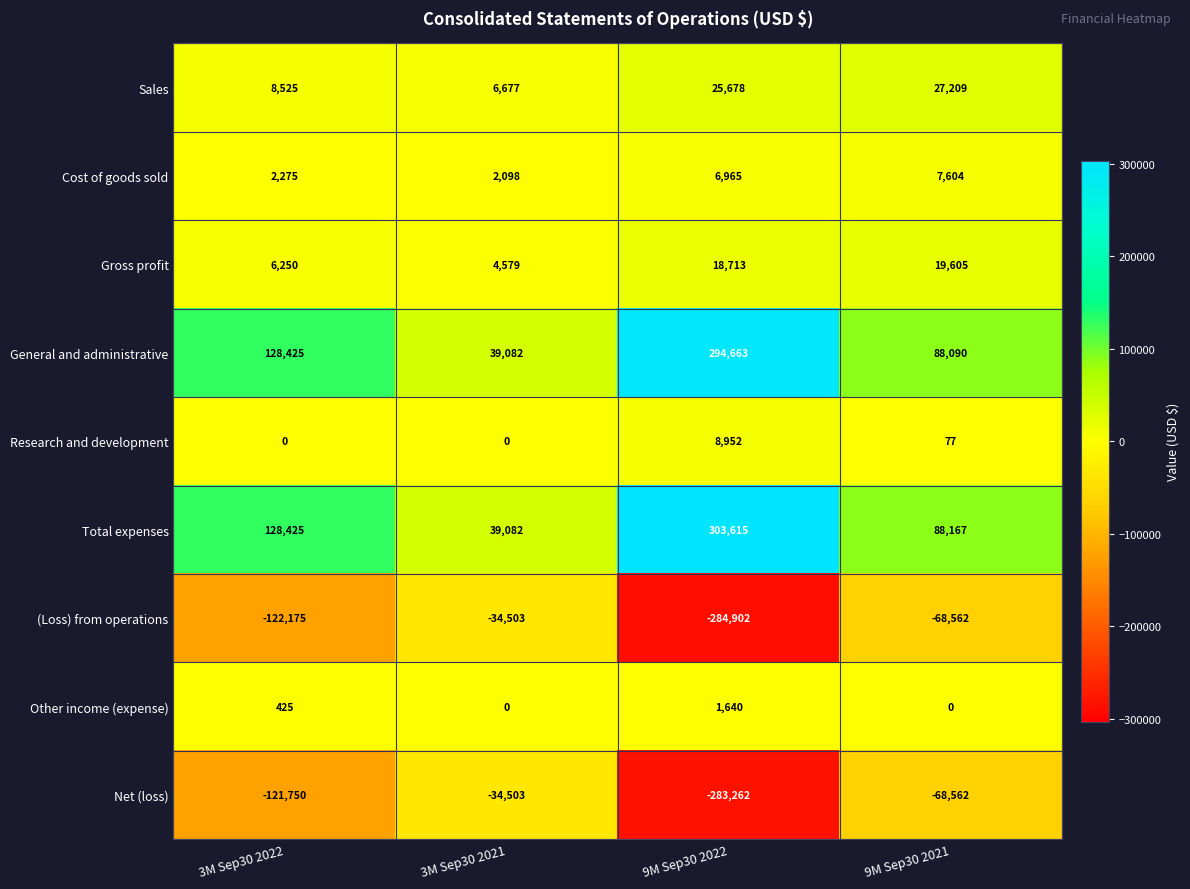

What is the difference between the highest and lowest values at 9M Sep30 2022?

588517